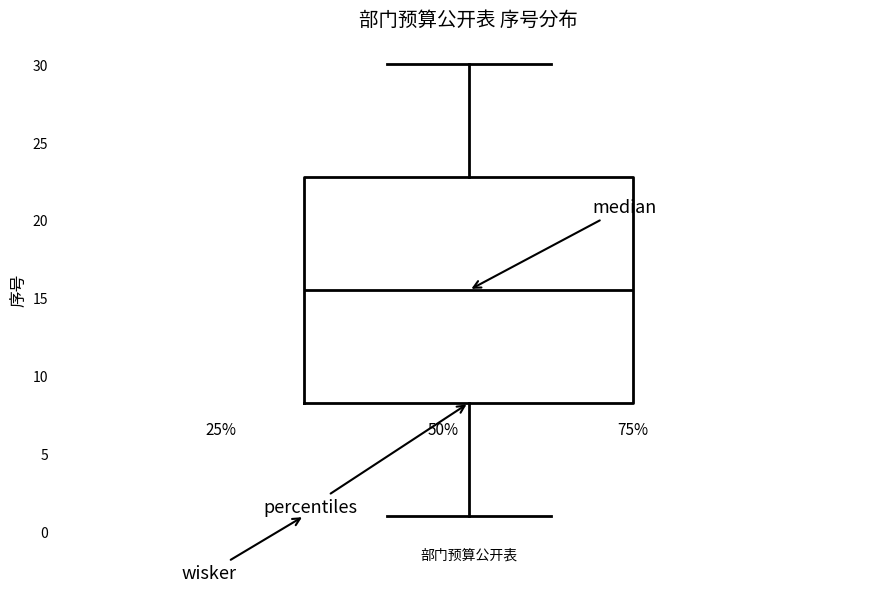

Read this box plot against the y-axis: the position of the median line, the range covered by the box, and the ends of both whiskers. The values are not printed on the chart, so give them approximately, as read against the axis.

median 15.5, box 8.5 to 23.0, whiskers 1.0 to 30.0